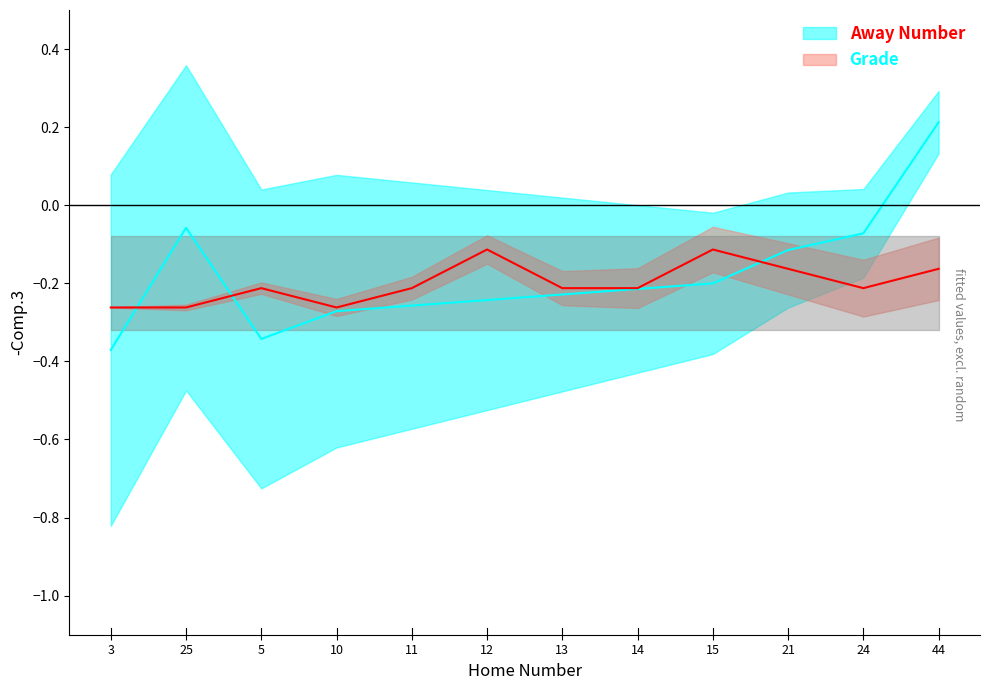

Does the chart have visible grid lines?

No